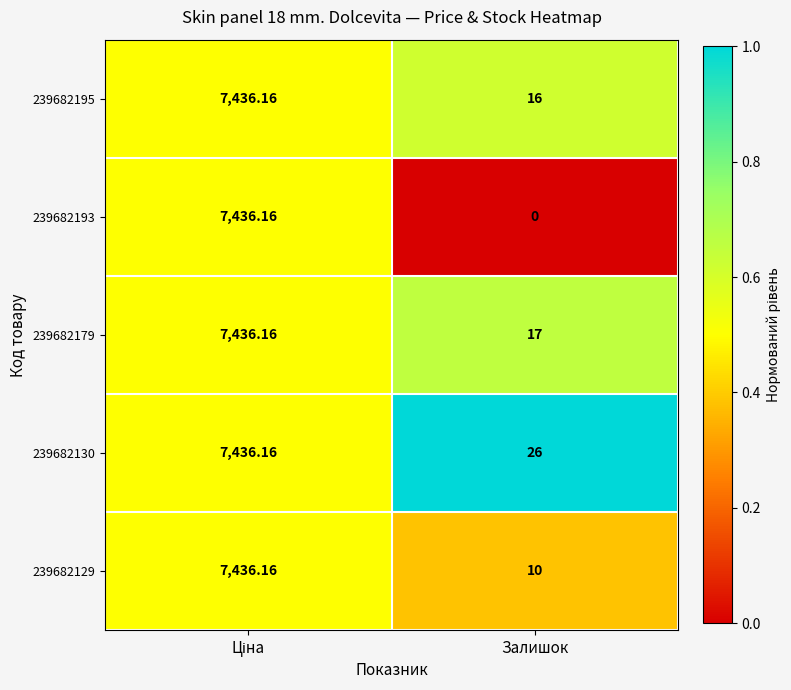

Where is 239682193 nearest to the value 3718?

Залишок